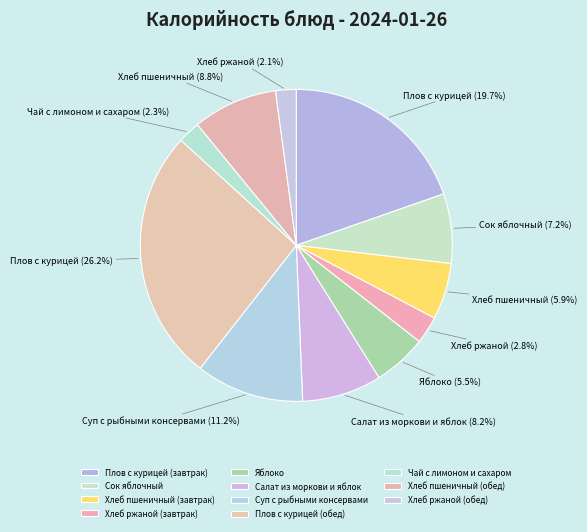

To the nearest percent, what is the difference between the Хлеб ржаной (завтрак) and Салат из моркови и яблок slice percentages?

5%